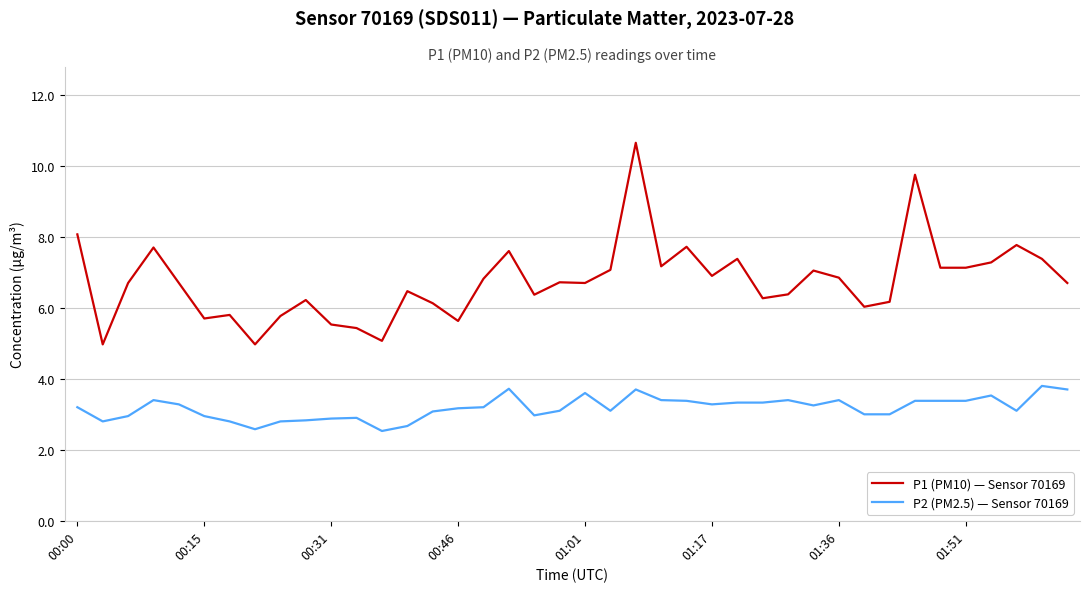

What is the difference between the maximum and minimum values in the P1 (PM10) — Sensor 70169 series?

5.7